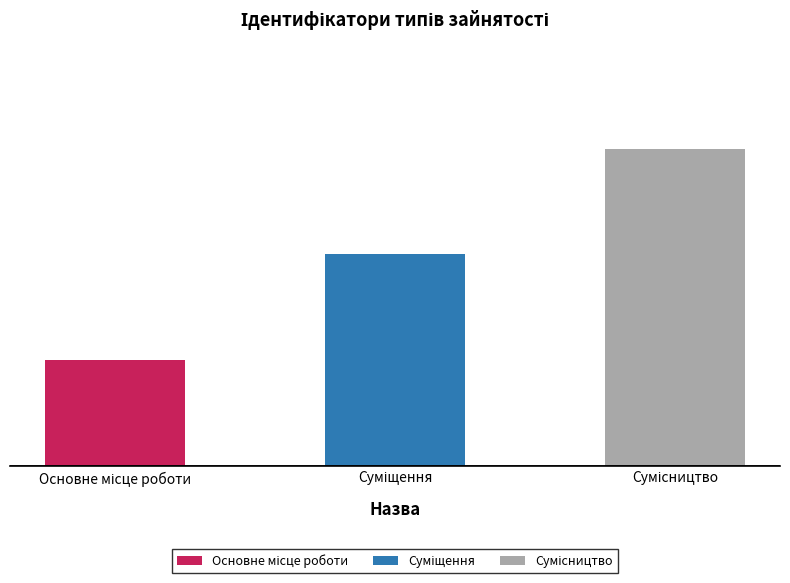

Are the bars horizontal?

No